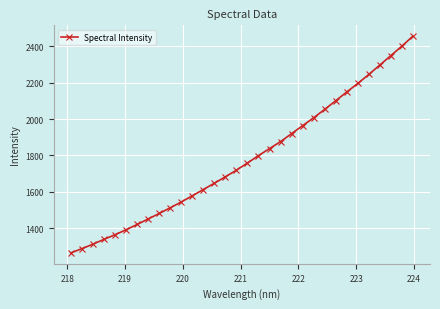

What is the maximum value shown in the chart?

2455.4